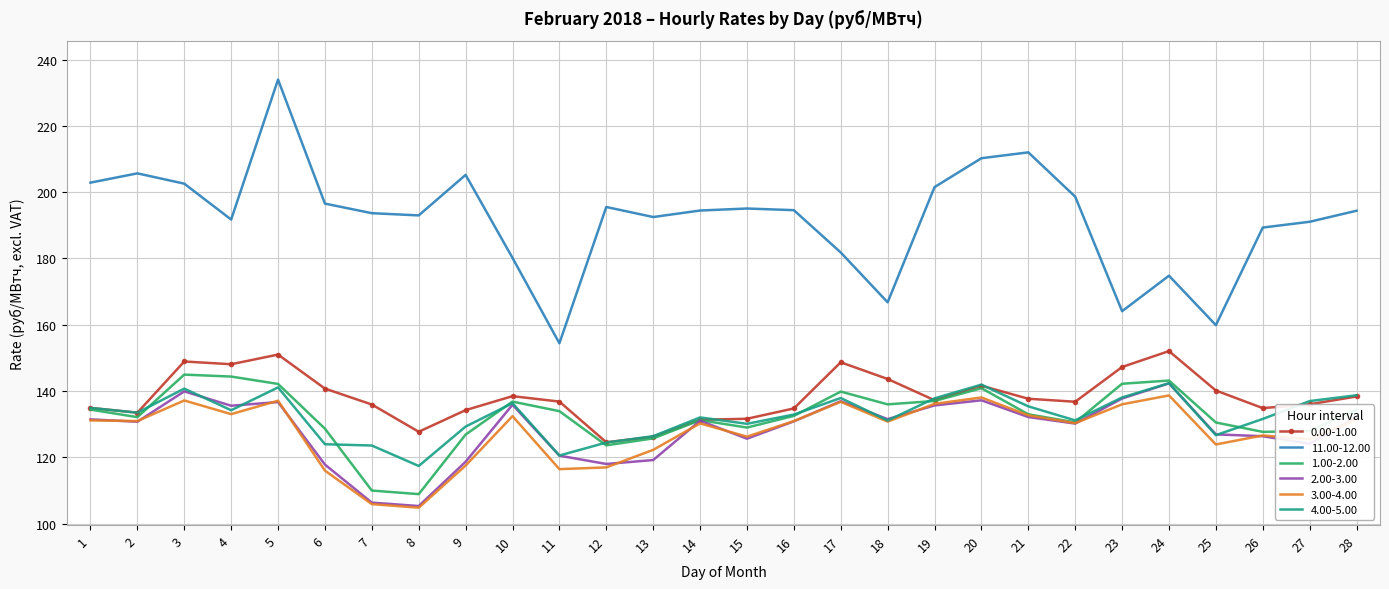

Where is the first local minimum for 0.00-1.00?

2